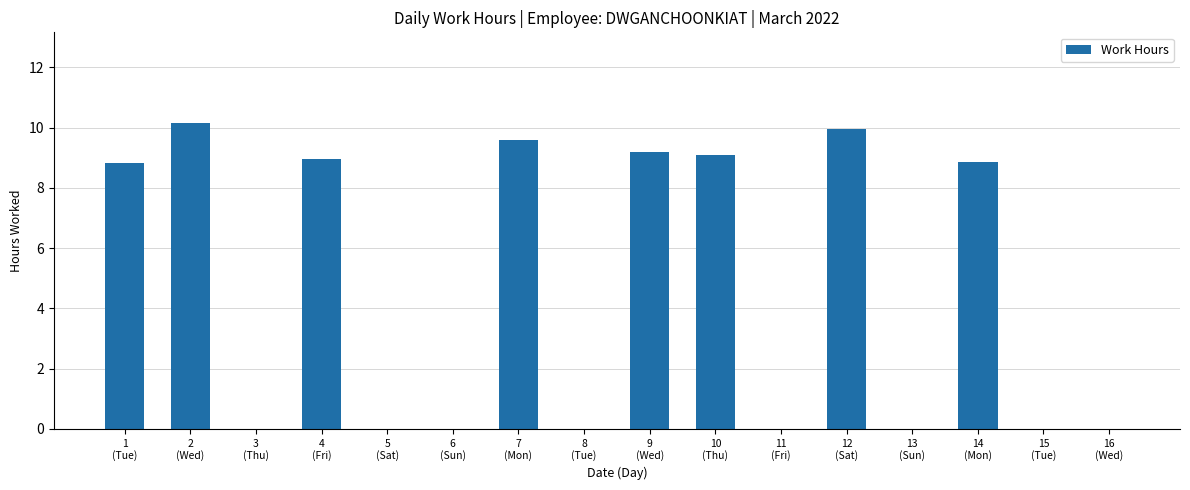

What is the sum of all values?

74.6